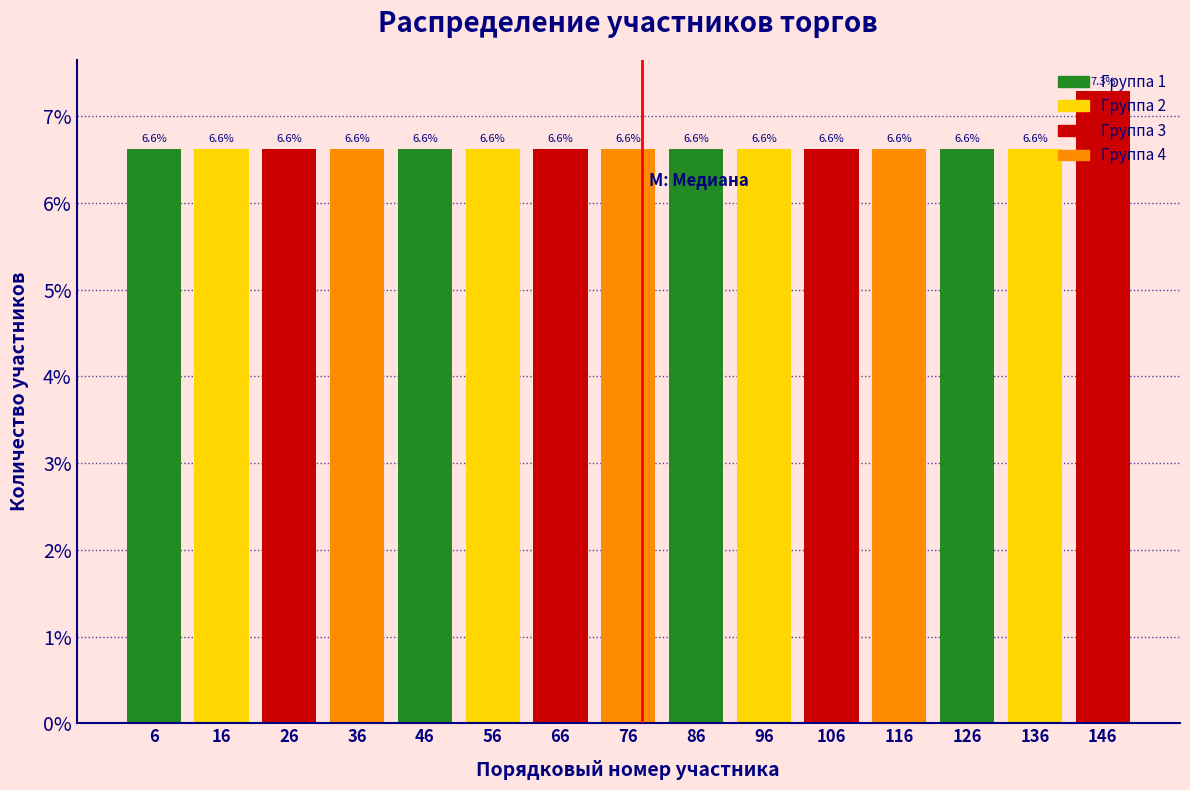

What is the height of the bar covering 91 to 101 on the x-axis?

6.6